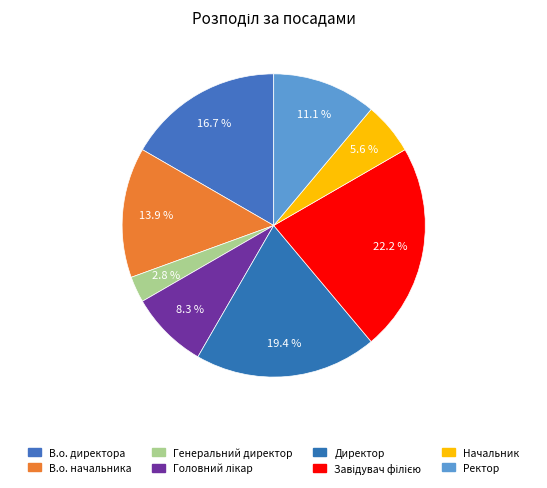

How many slices are in this pie chart?

8